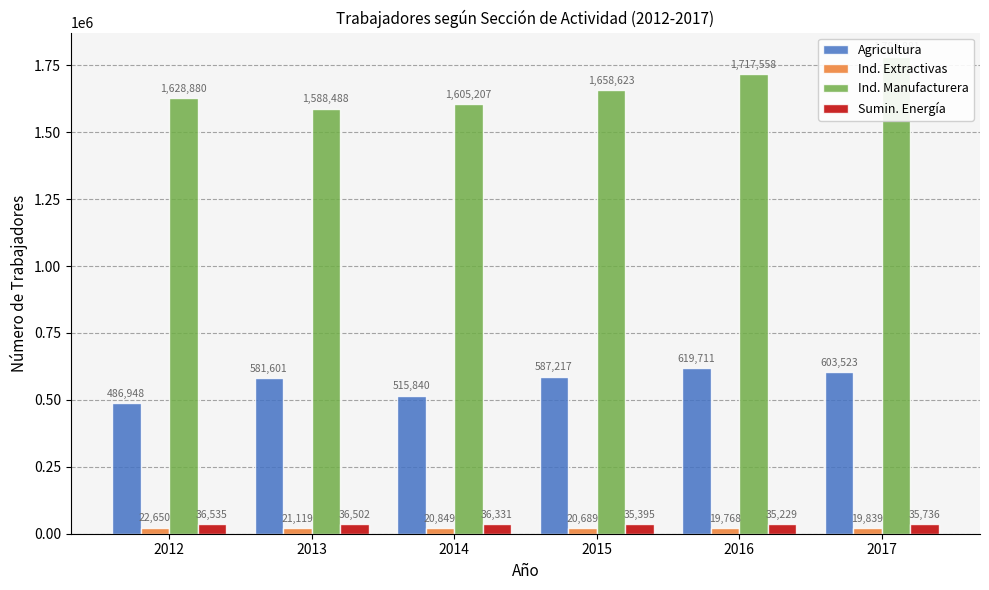

Where is Agricultura nearest to the value 553329?

2013